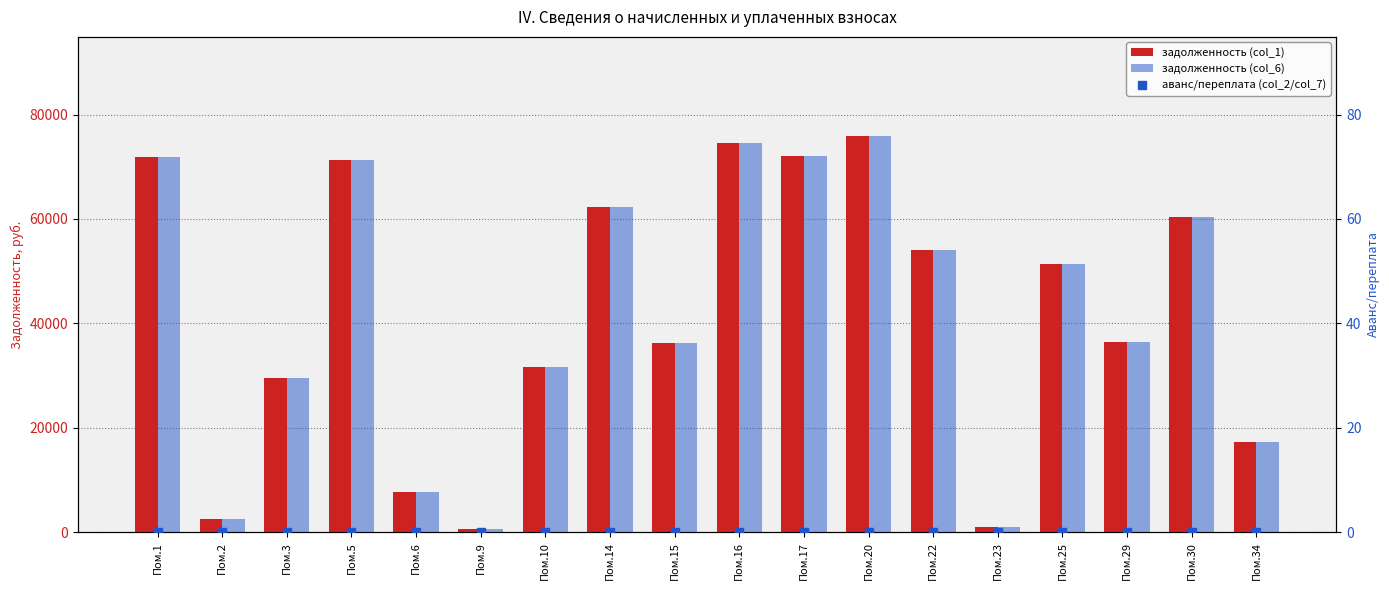

Reading left to right, extract all data points from this chart.

задолженность (col_1): 71872.1	2555.3	29614.0	71261.8	7609.8	597.3	31728.6	62283.1	36208.1	74459.1	71968.2	75899.4	54000.0	1013.1	51307.9	36358.8	60345.5	17181.7
задолженность (col_6): 71872.1	2555.3	29614.0	71261.8	7609.8	597.3	31728.6	62283.1	36208.1	74459.1	71968.2	75899.4	54000.0	1013.1	51307.9	36358.8	60345.5	17181.7
аванс/переплата (col_2/col_7): 0.0	0.0	0.0	0.0	0.0	0.0	0.0	0.0	0.0	0.0	0.0	0.0	0.0	0.0	0.0	0.0	0.0	0.0